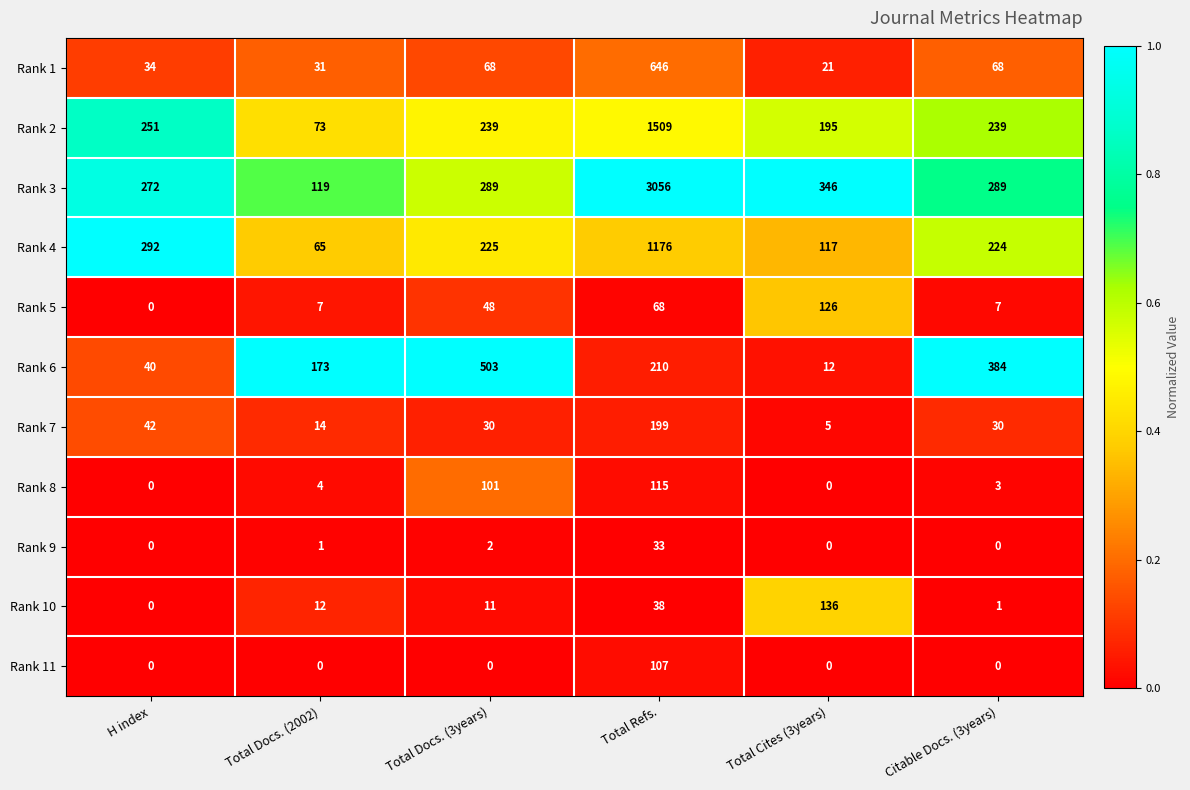

Which series has the largest total across all categories?

Rank 3